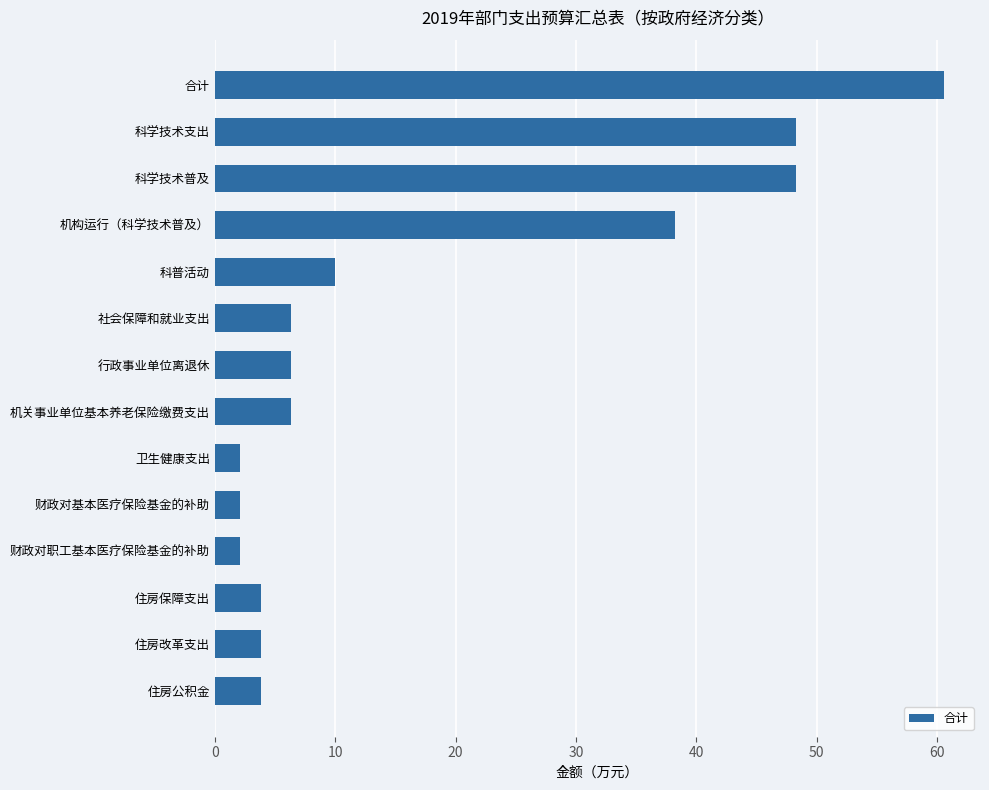

Does the chart contain stacked bars?

No